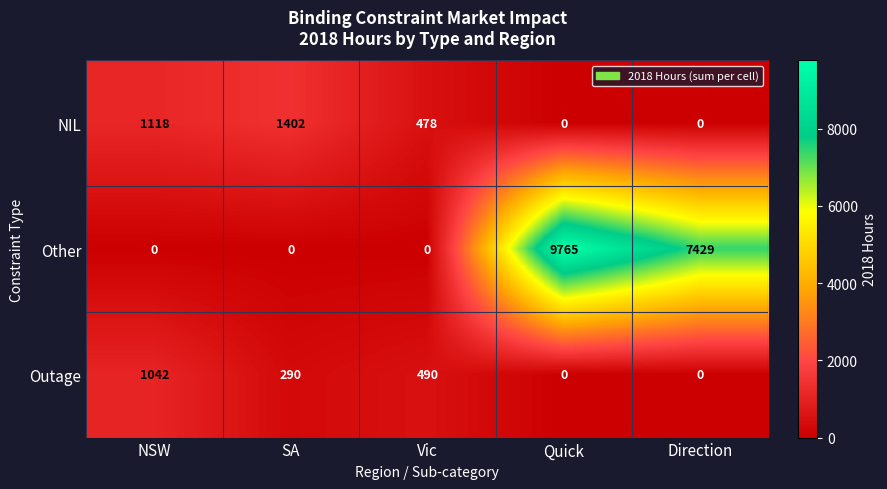

Between Vic and Quick, which series saw the biggest shift?

Other